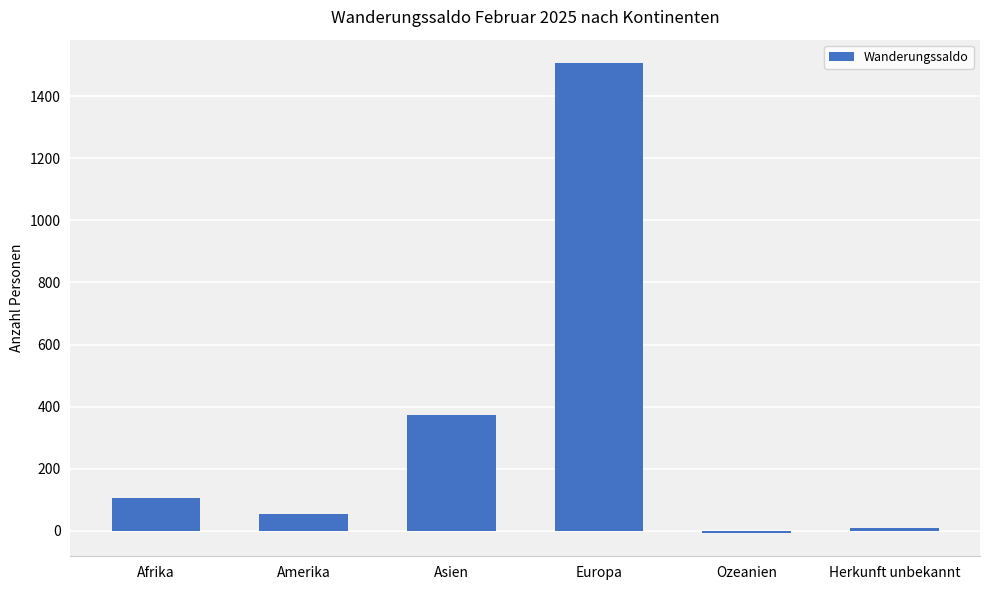

Rank the categories by value from lowest to highest.

Ozeanien, Herkunft unbekannt, Amerika, Afrika, Asien, Europa